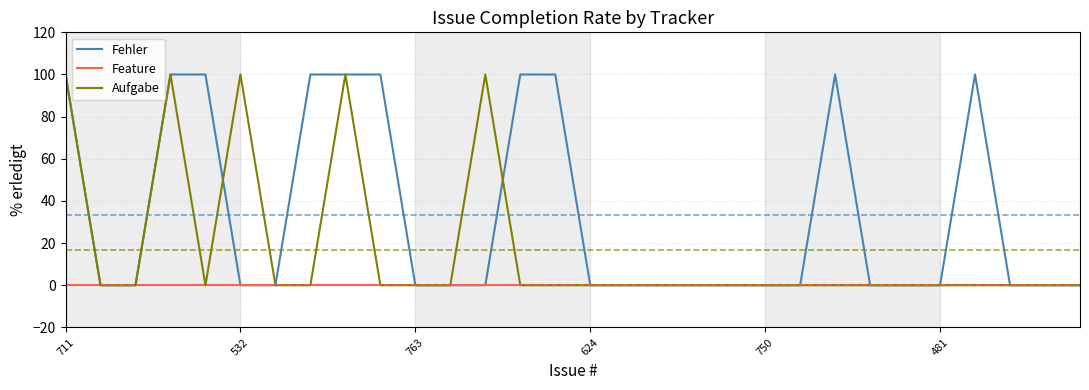

Rank the series by their average value, from highest to lowest.

Fehler, Aufgabe, Feature